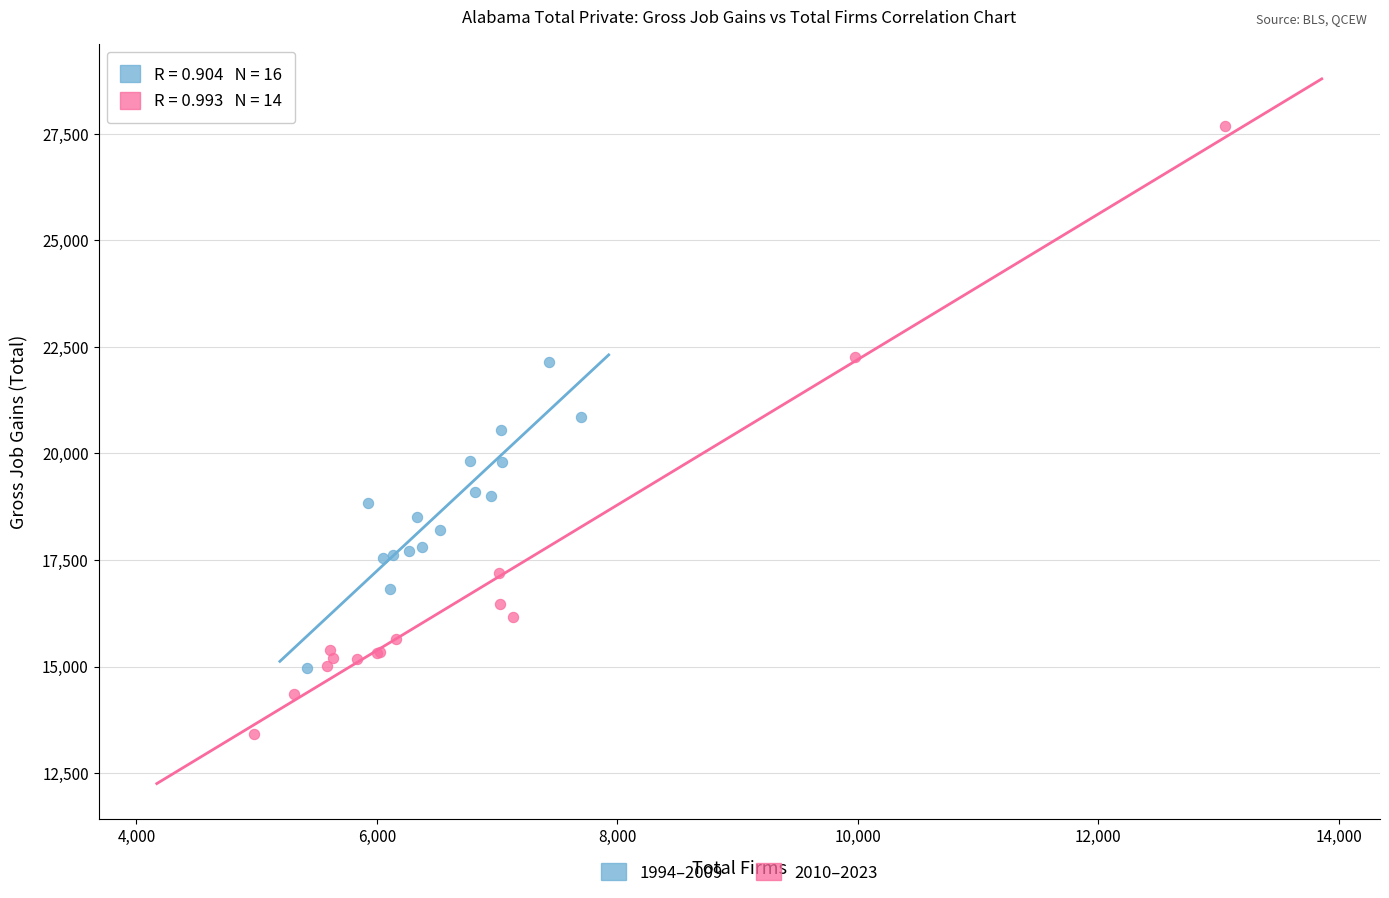

Which series reaches the maximum Y coordinate?

2010–2023